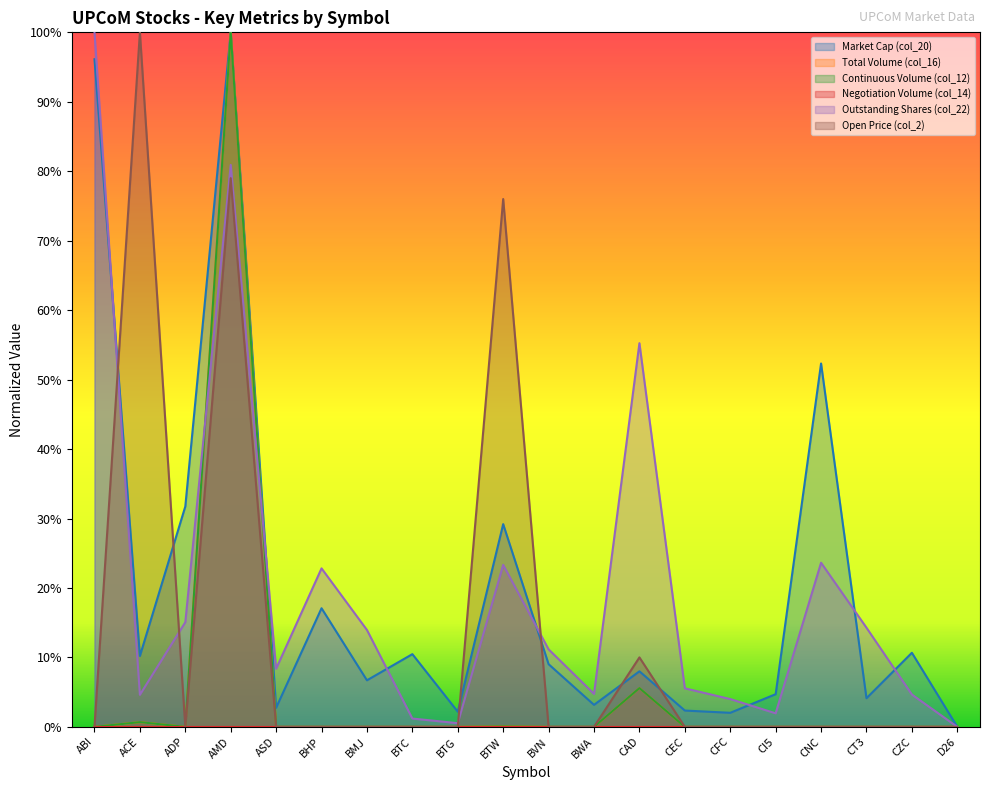

Which category has the lowest value in the Outstanding Shares (col_22) series?

D26